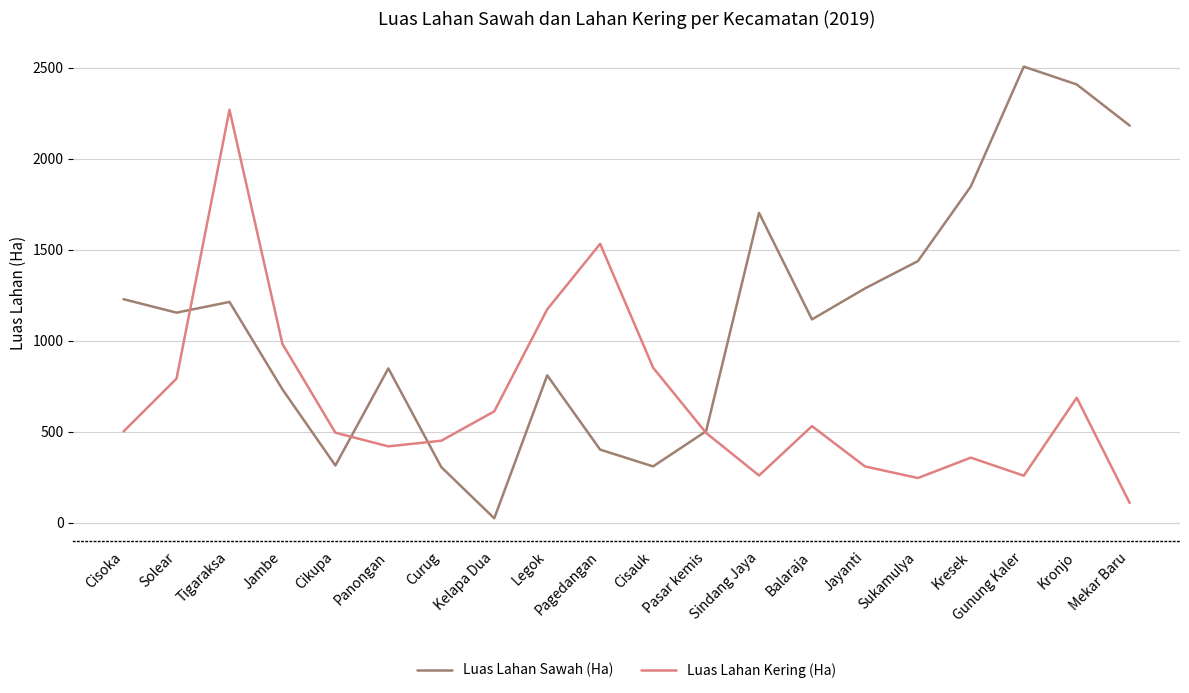

Which label corresponds to the smallest value in the chart?

Kelapa Dua